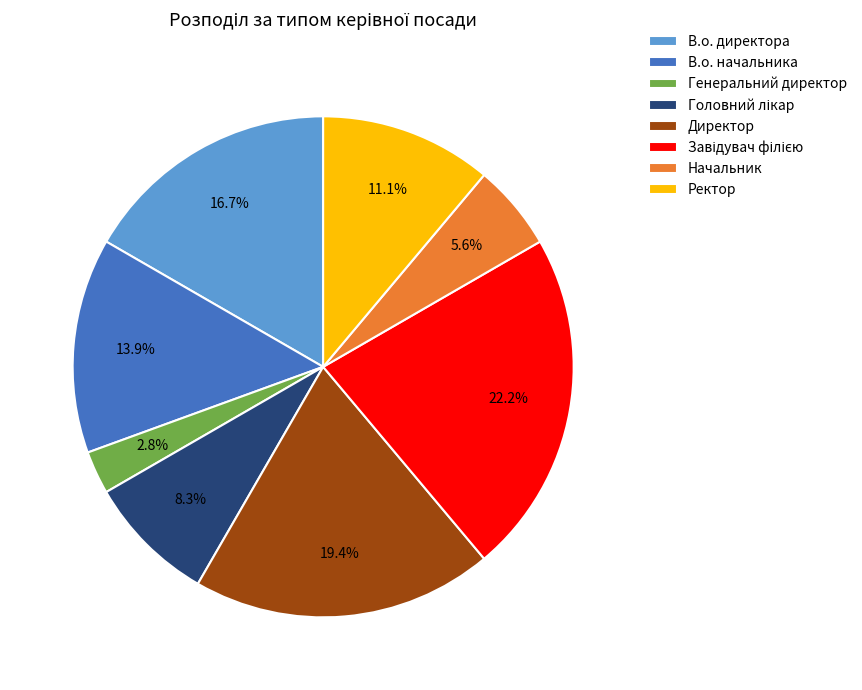

Does any single category account for the majority?

No